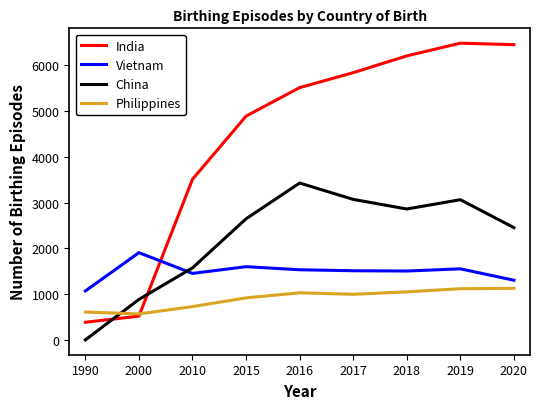

True or false: Philippines and Vietnam cross at least once.

False